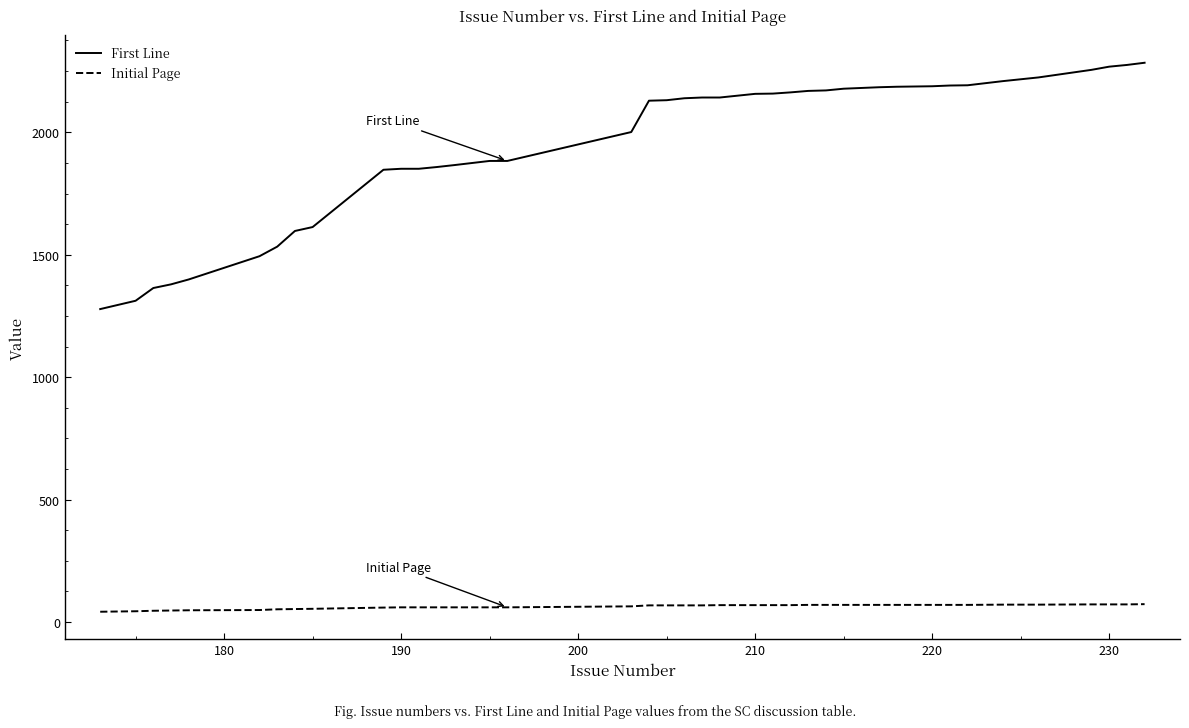

Which series has the largest total across all categories?

First Line